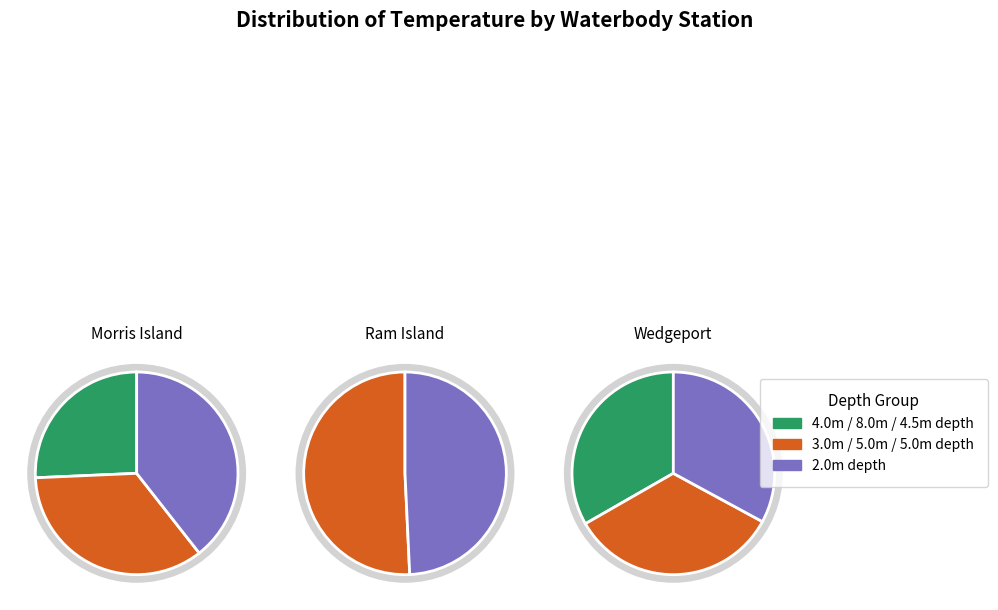

What is the change in value from Lobster Bay-Morris Island to Lobster Bay-Wedgeport?

+1.1